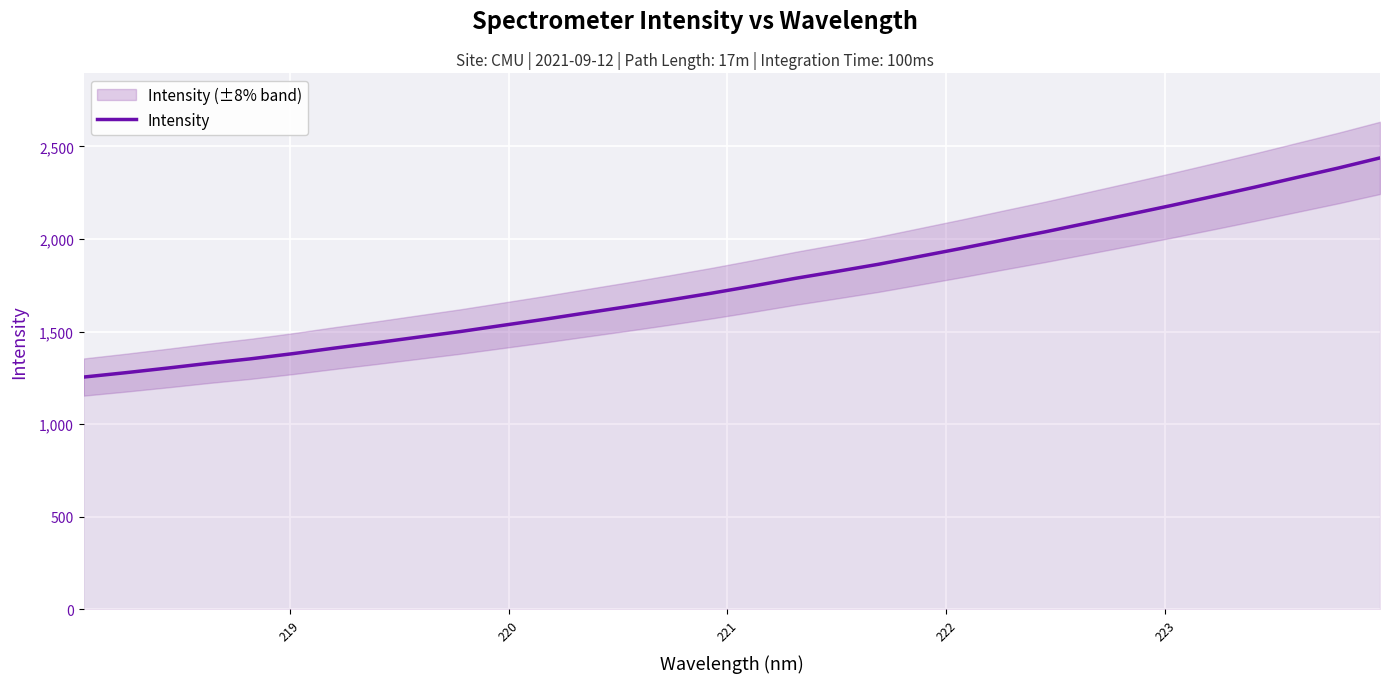

What is the minimum value for Intensity?

1254.8